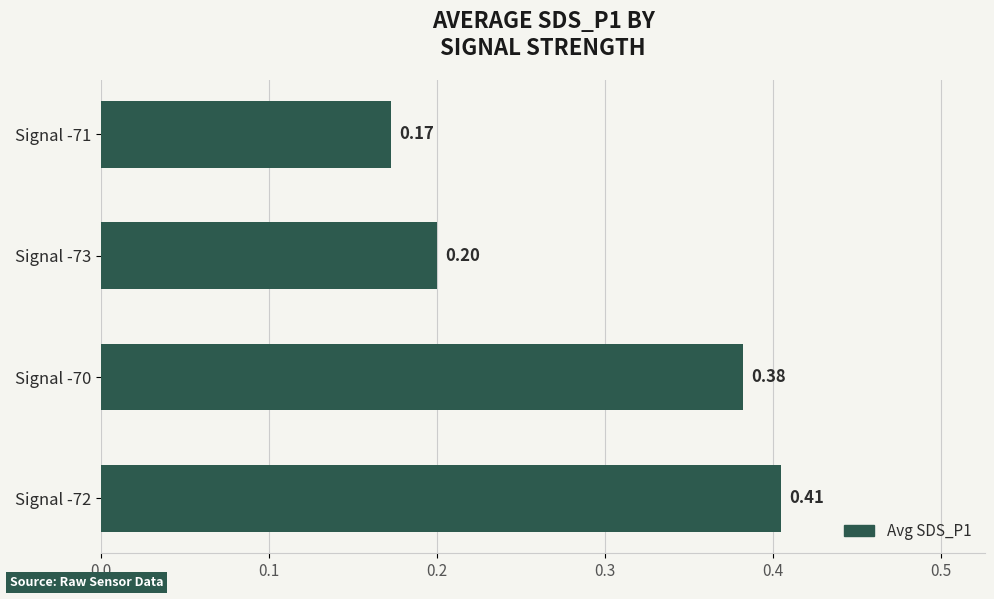

Where is the data nearest to the value 0?

Signal -71